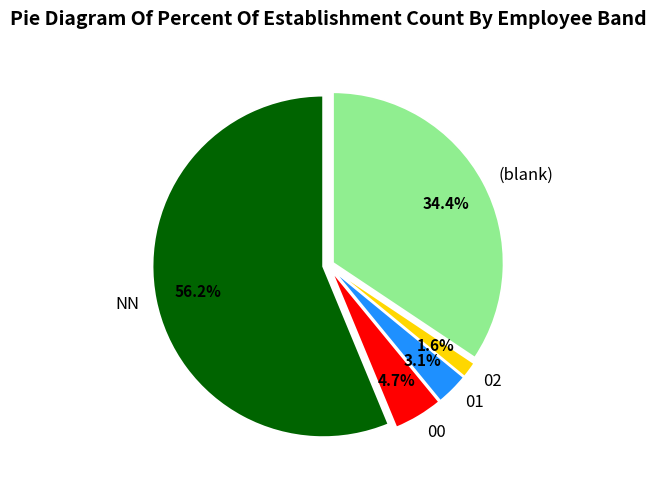

Which category accounts for the majority?

NN